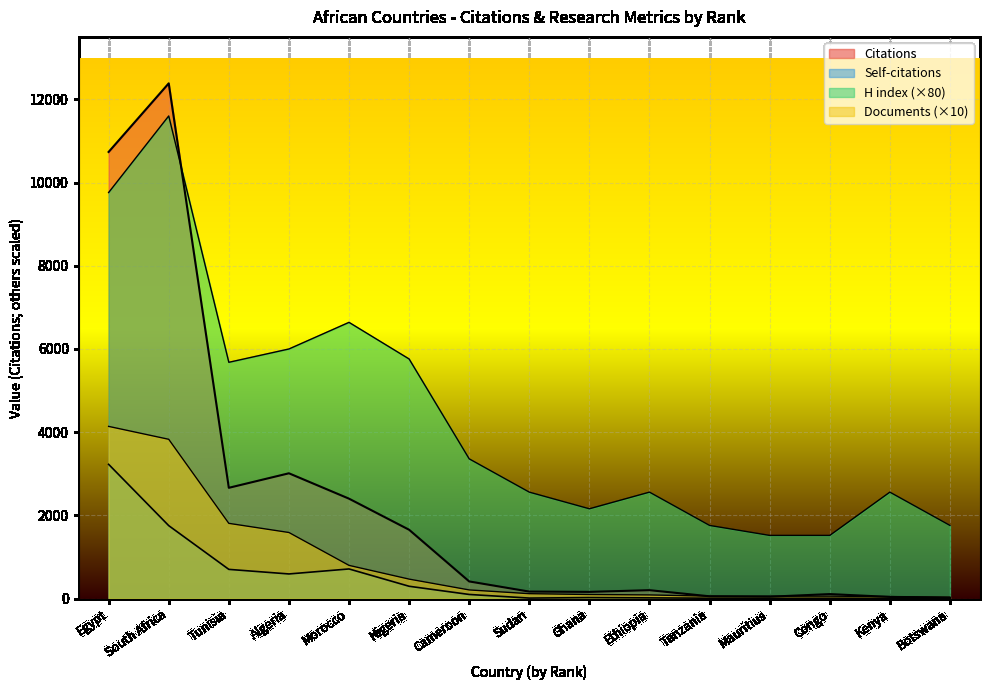

True or false: Citations and Self-citations cross at least once.

False